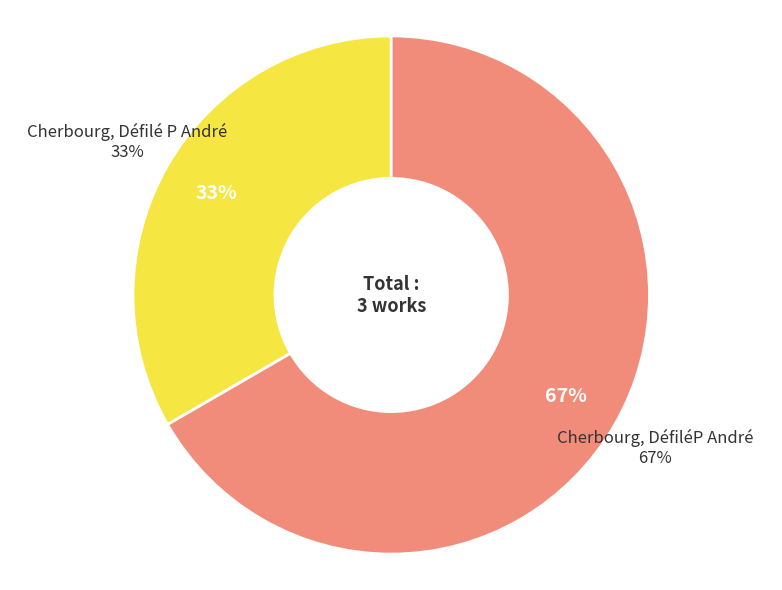

The Cherbourg, DéfiléP André slice represents 72% of the pie. True or false?

False